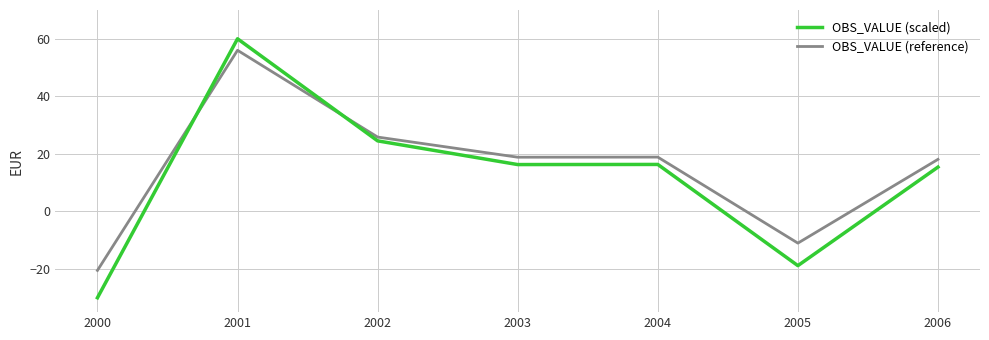

What is the difference between the second highest and second lowest values in the OBS_VALUE (reference) series?

36.9